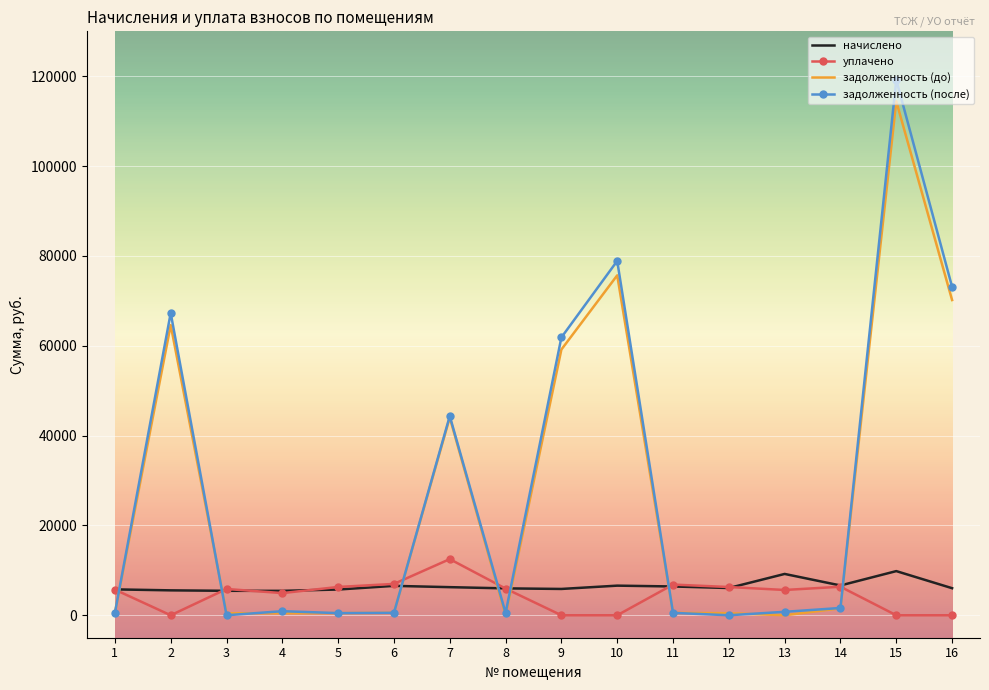

List the series in order of their peak value, highest first.

задолженность (после), задолженность (до), уплачено, начислено